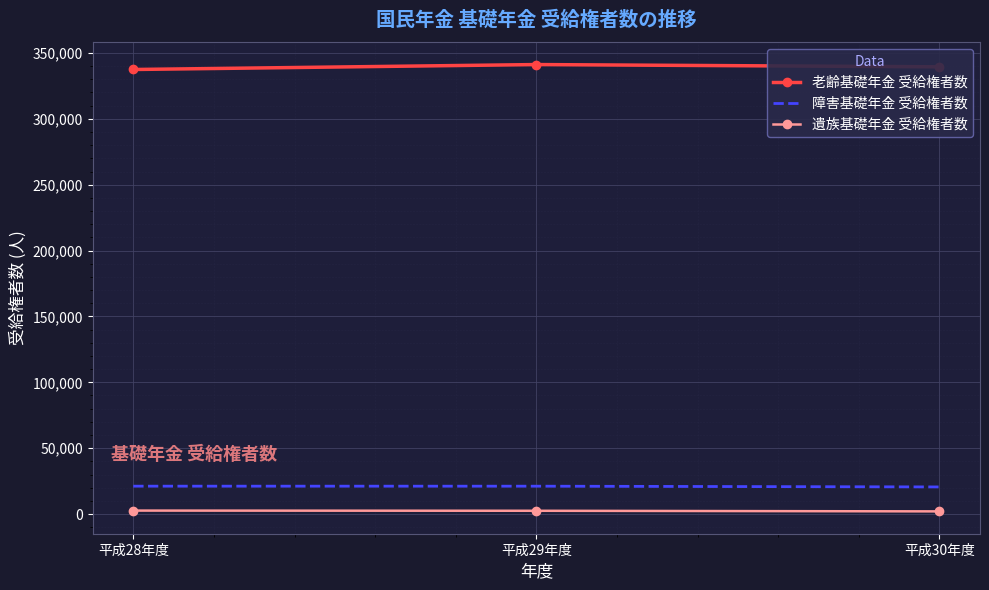

What is the lowest value of the 老齢基礎年金 受給権者数 series?

337448